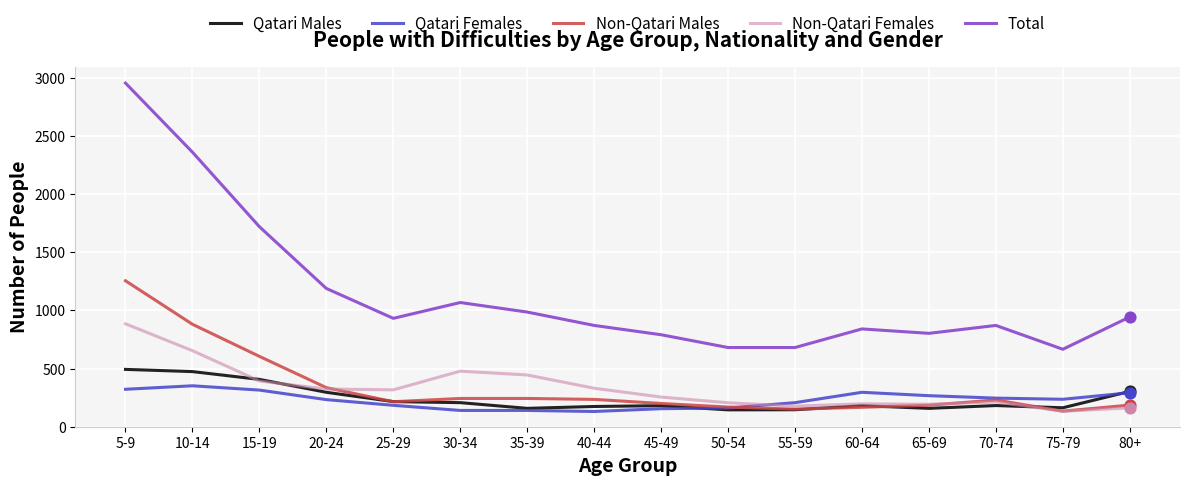

Which series has the largest range (max minus min)?

Total